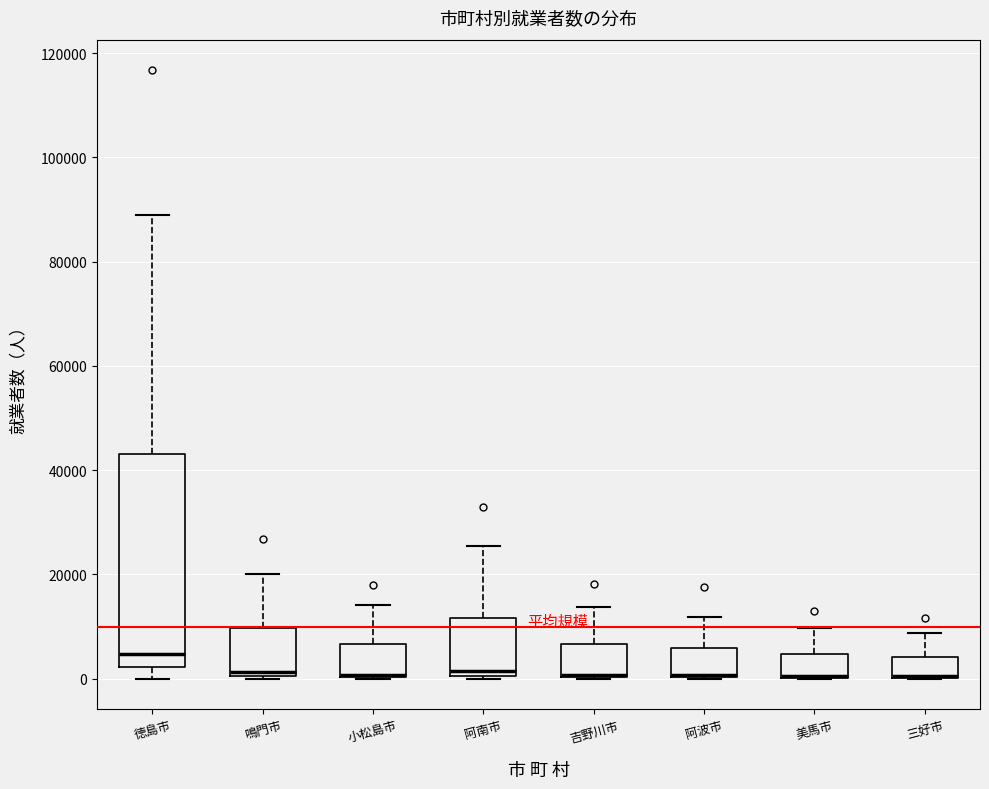

Reading left to right, transcribe this box plot: for each box, give where its median line is, the range the box spans, and where its two whiskers end, as read against the y-axis. The values are not printed on the chart, so give them approximately, as read against the axis.

徳島市: median 4000, box 2000 to 44000, whiskers 0 to 88000
鳴門市: median 2000, box 0 to 10000, whiskers 0 to 20000
小松島市: median 0 (drawn on the box's lower edge), box 0 to 6000, whiskers 0 to 14000
阿南市: median 2000, box 0 to 12000, whiskers 0 to 26000
吉野川市: median 0, box 0 to 6000, whiskers 0 to 14000
阿波市: median 0 (drawn on the box's lower edge), box 0 to 6000, whiskers 0 to 12000
美馬市: median 0 (drawn on the box's lower edge), box 0 to 4000, whiskers 0 to 10000
三好市: median 0 (drawn on the box's lower edge), box 0 to 4000, whiskers 0 to 8000